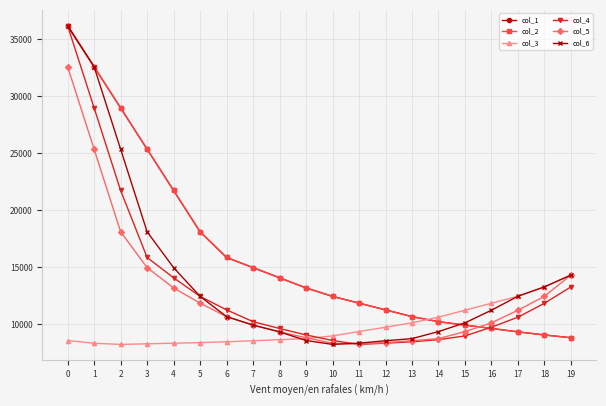

Is this an area chart (filled region under the line)?

No